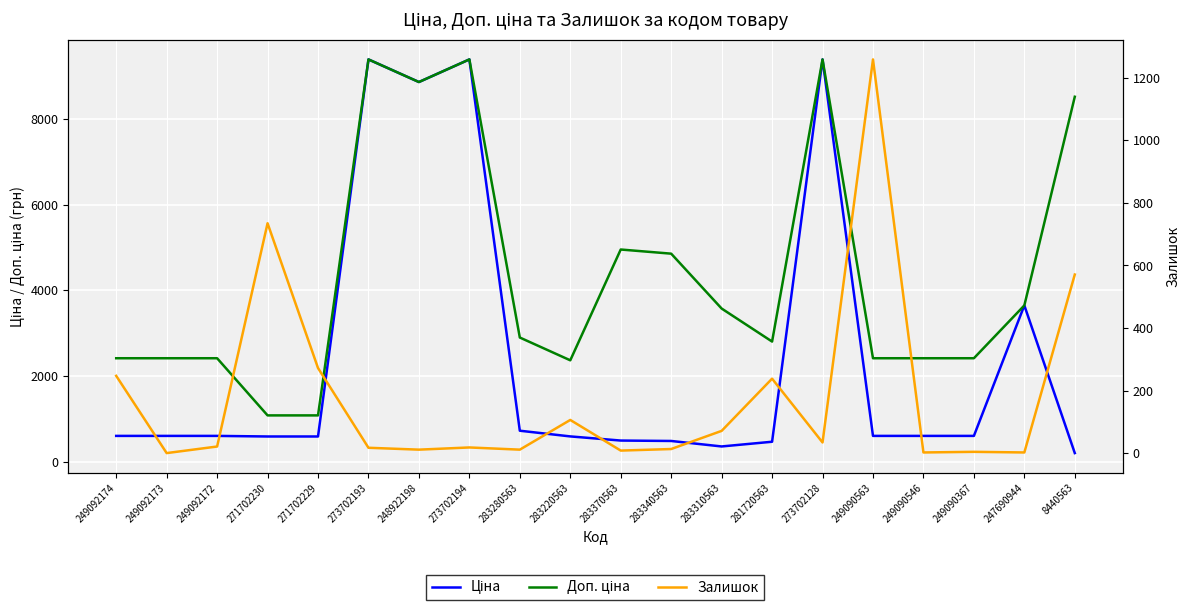

True or false: Ціна and Доп. ціна cross at least once.

False